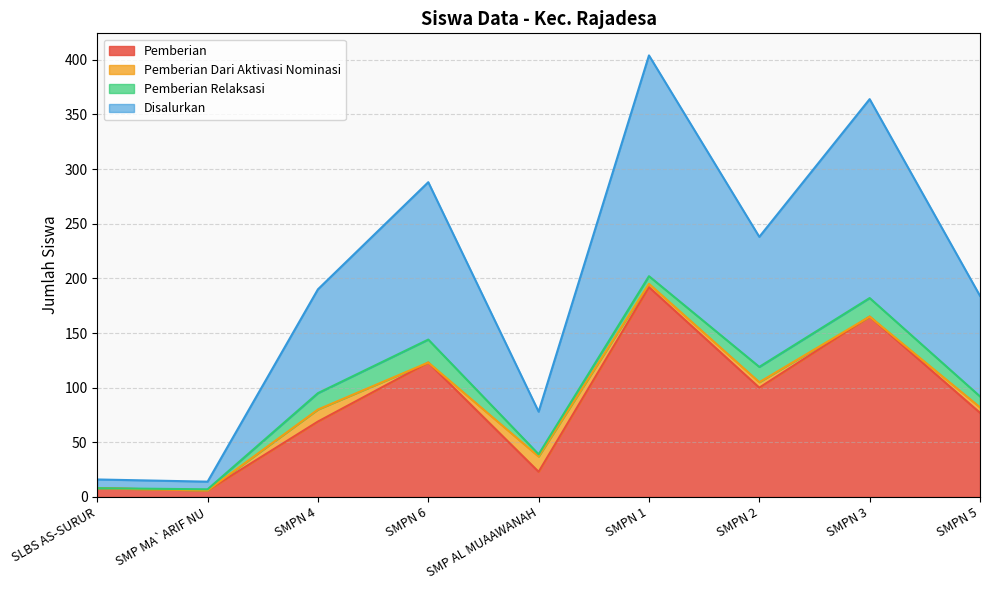

What is the label of the 1st point from the left?

SLBS AS-SURUR